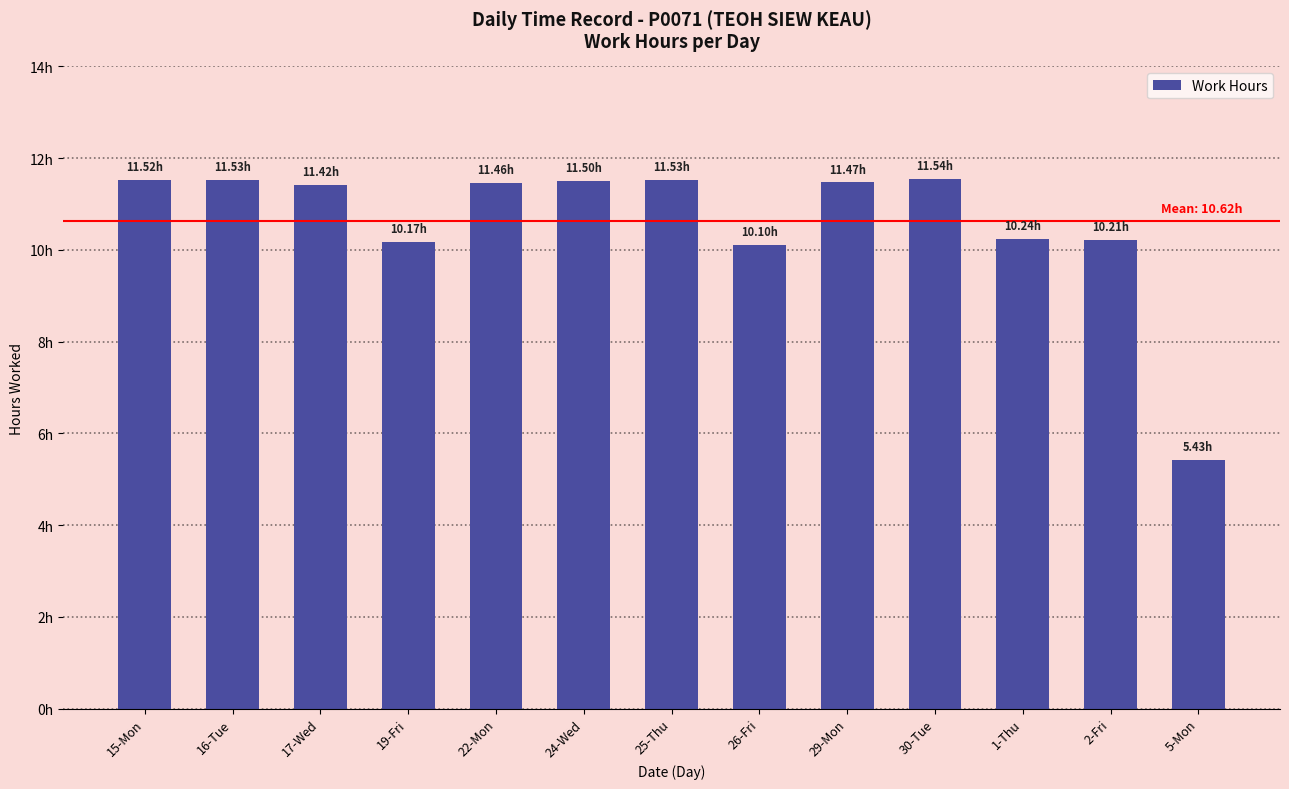

Where does the data first go above 11?

15-Mon